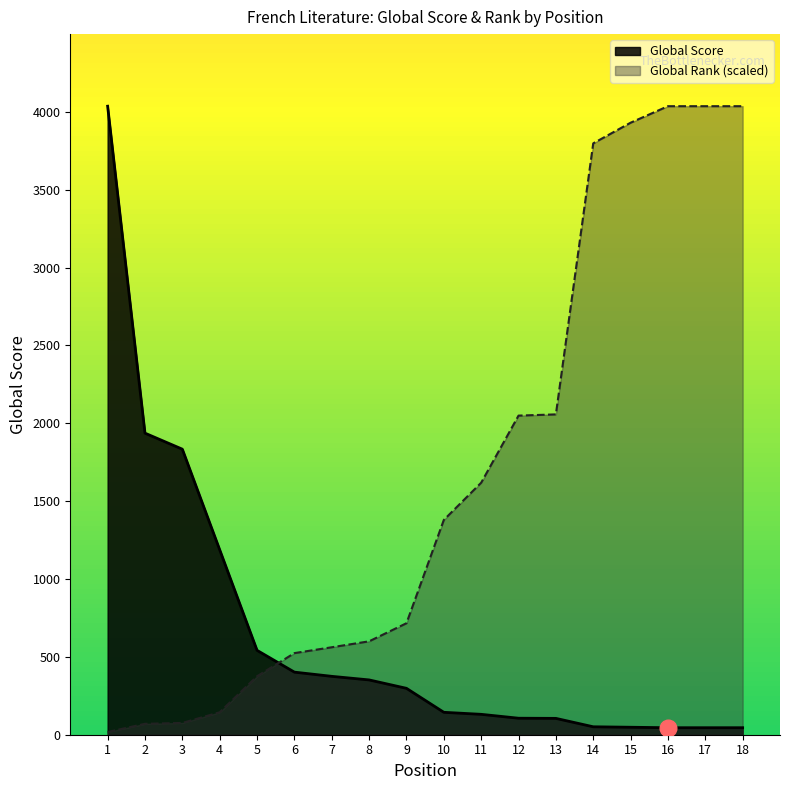

Which has a higher value, 2 or 8?

2